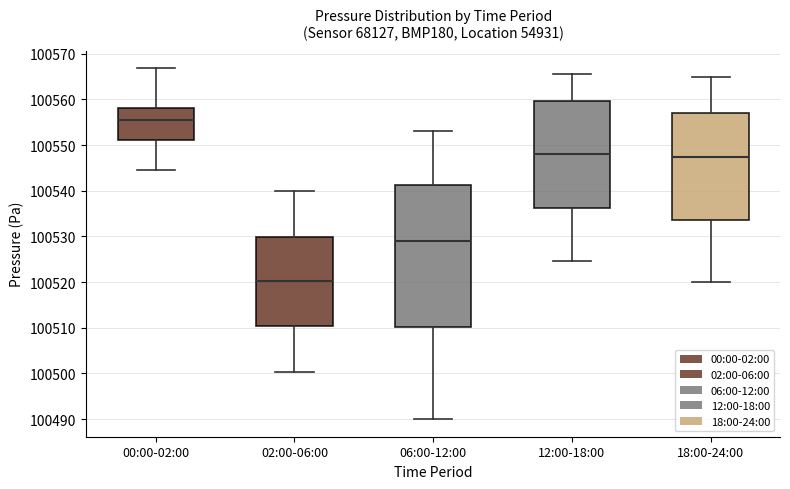

Which box has the lowest median line?

02:00-06:00